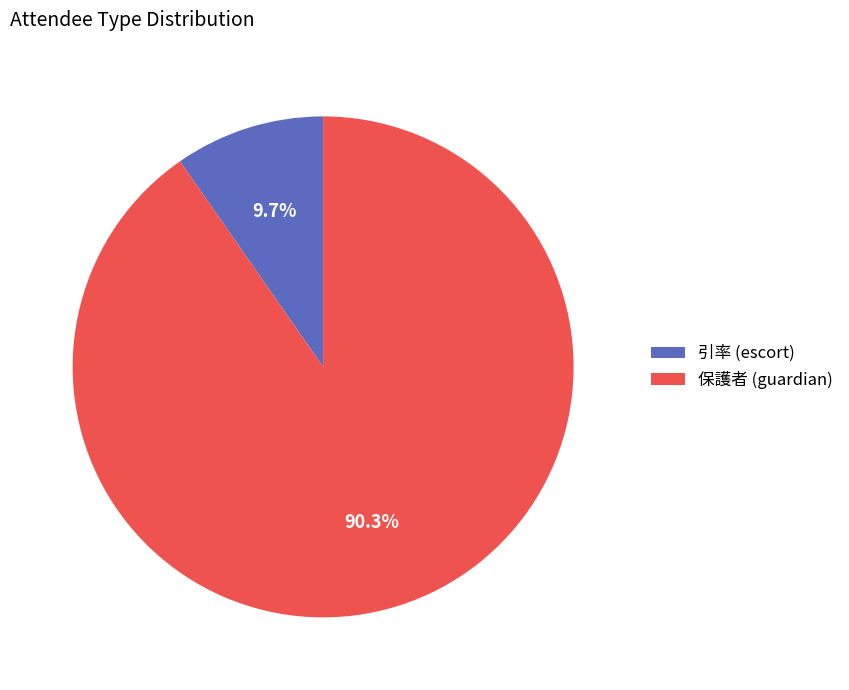

Rank the categories by value from lowest to highest.

引率 (escort), 保護者 (guardian)